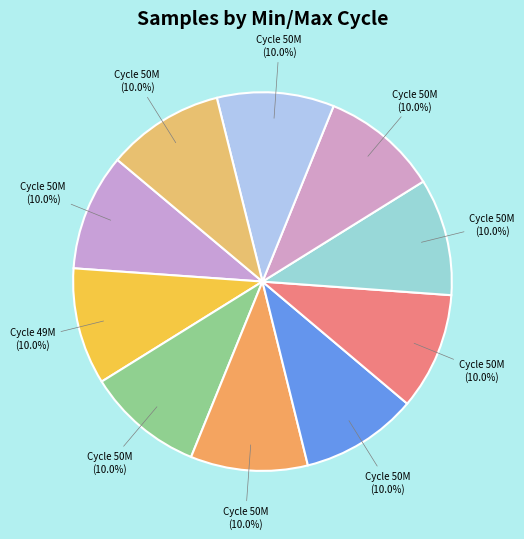

Count the number of slices in the pie.

10